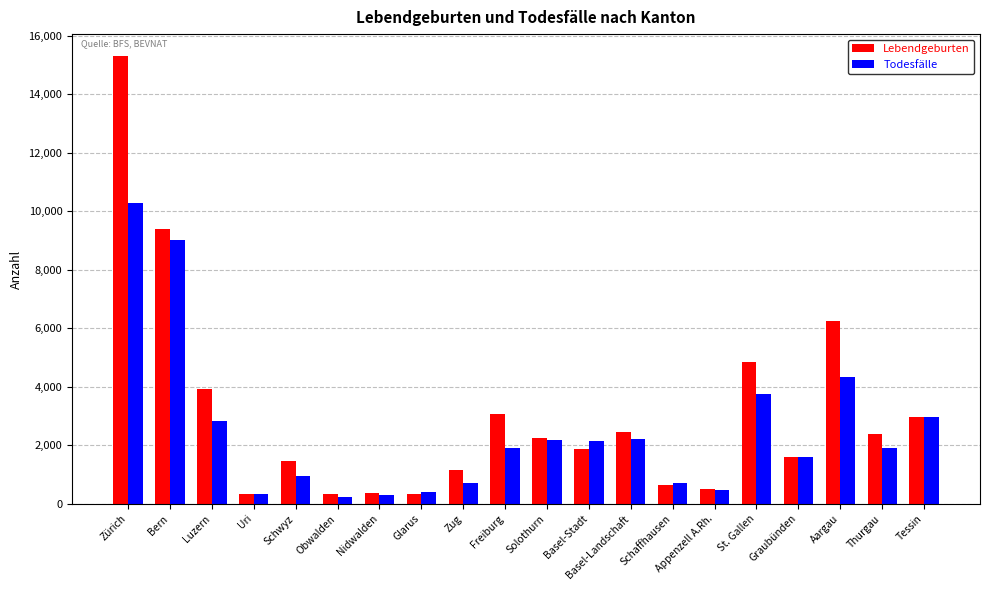

At Luzern, list the series in order from largest to smallest.

Lebendgeburten, Todesfälle